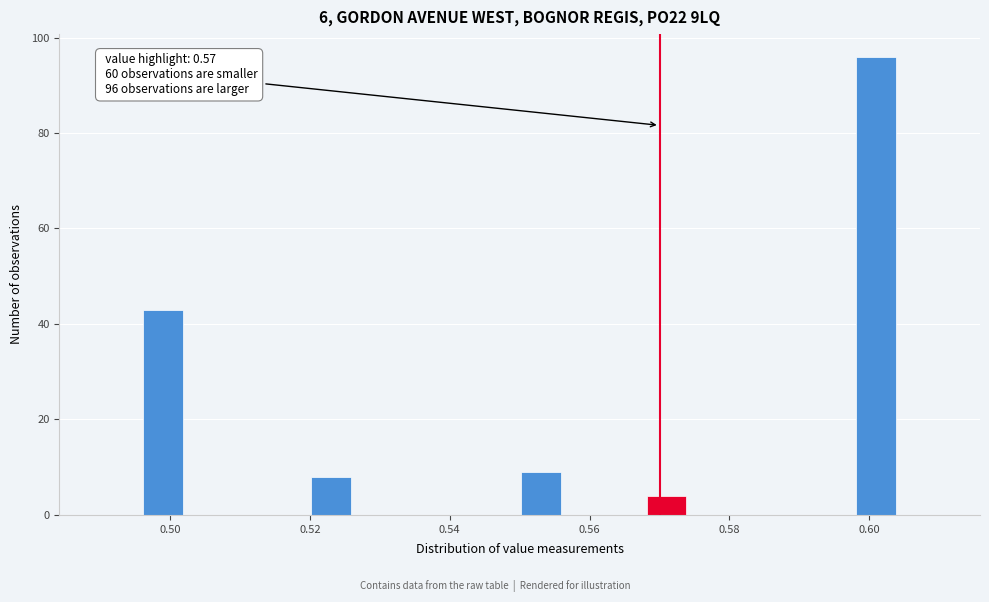

Around what value on the x-axis is the tallest bar? Give the approximate position of its centre, as read against the axis.

0.602